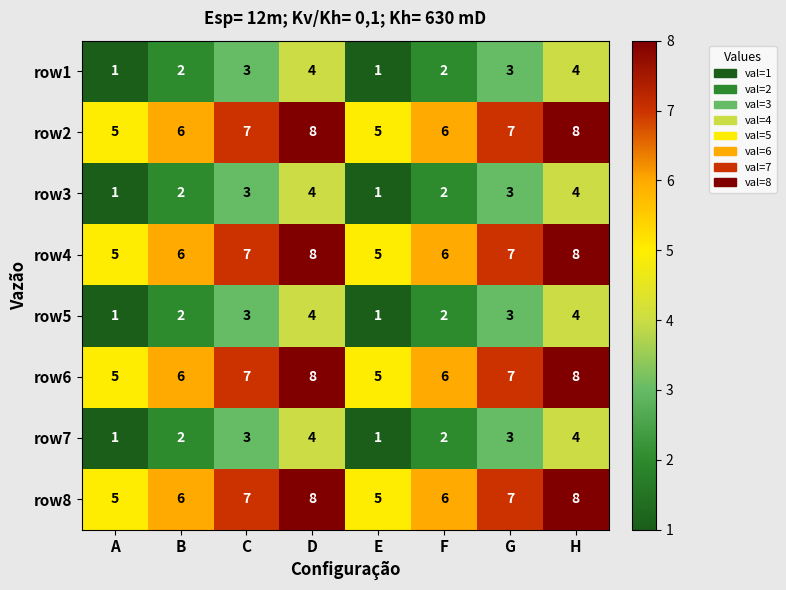

How many data points in row8 are less than 7?

4